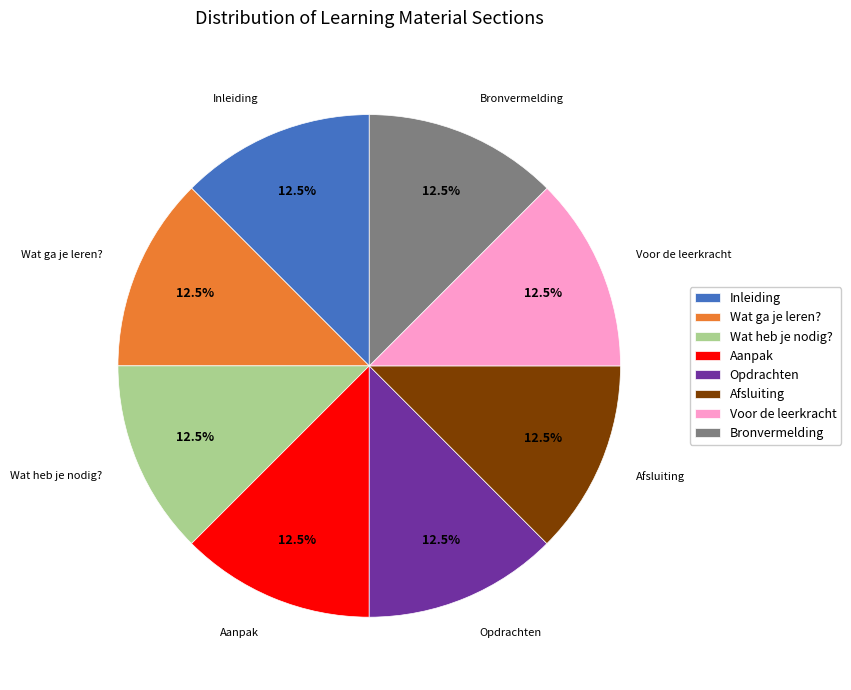

Is Afsluiting the majority of the pie?

No